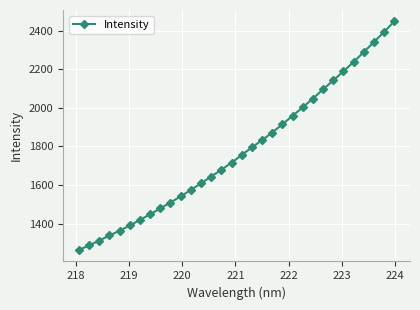

What is the sum of all values?

56889.7